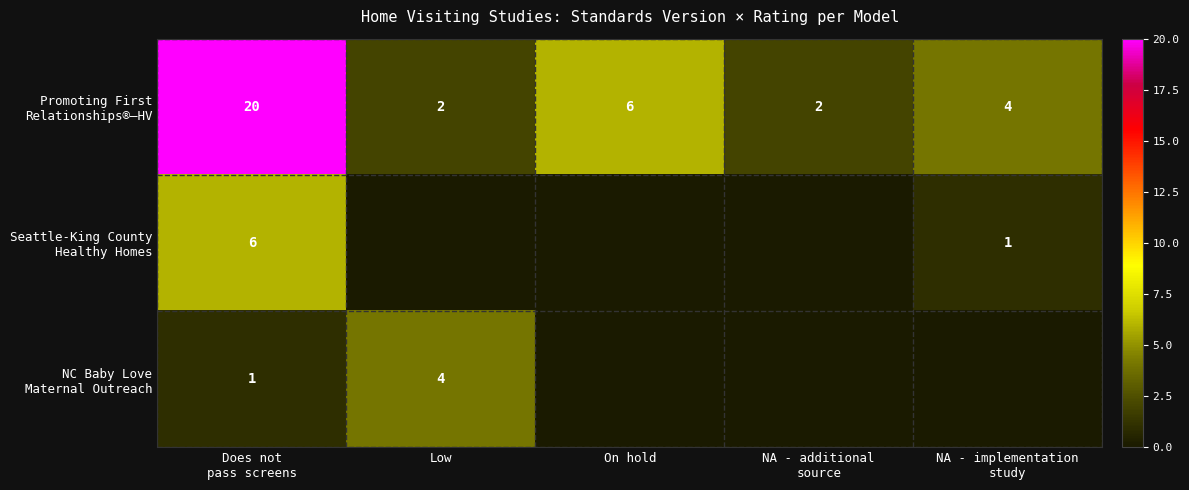

Which series has the largest total across all categories?

Promoting First Relationships®—HV